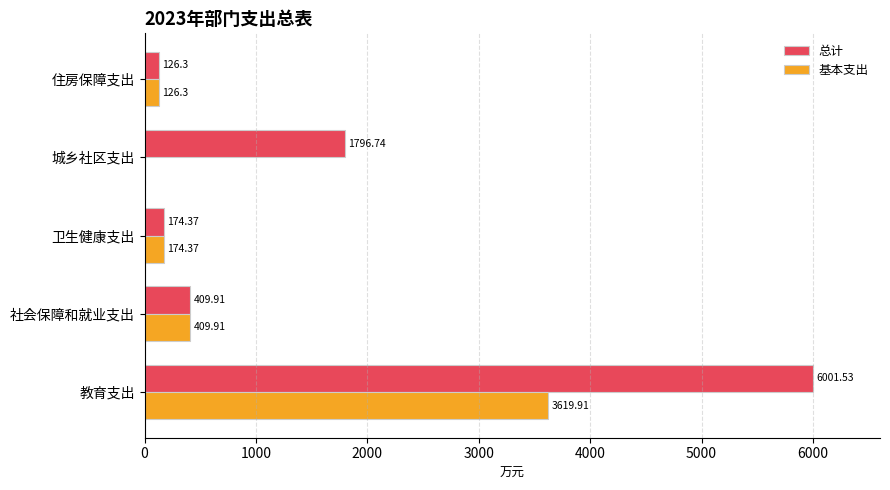

What are all the series names shown in the legend?

总计, 基本支出